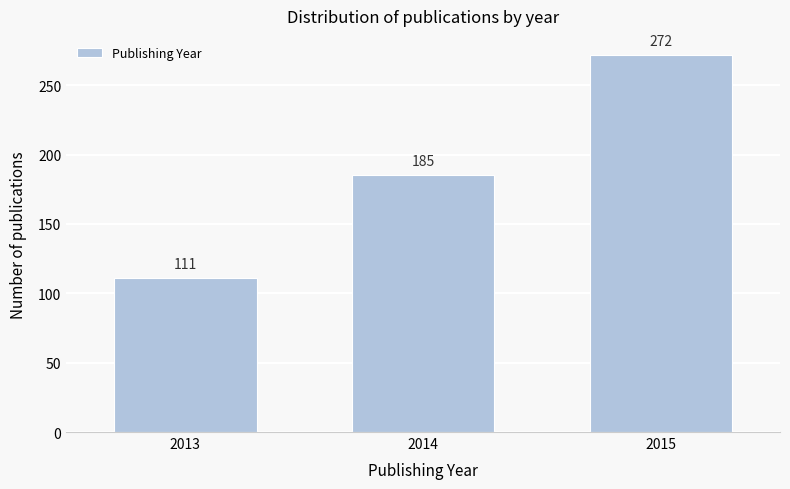

Reading right to left, extract all data points from this chart.

272	185	111